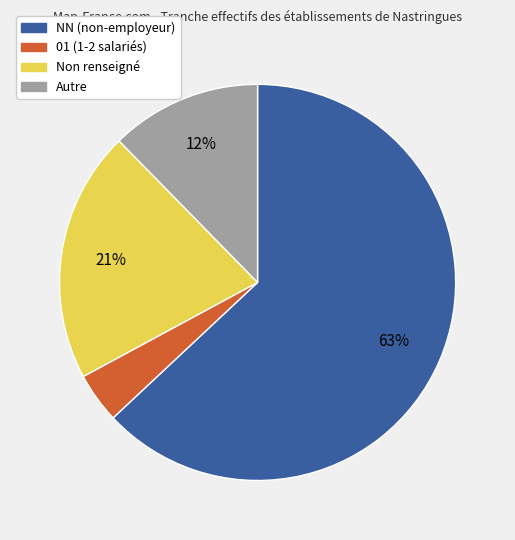

Which slice represents more than half of the pie?

NN (non-employeur)